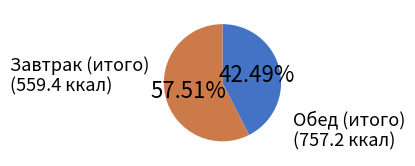

What is the ratio of the value at Завтрак (итого) to the value at Обед (итого)?

0.7